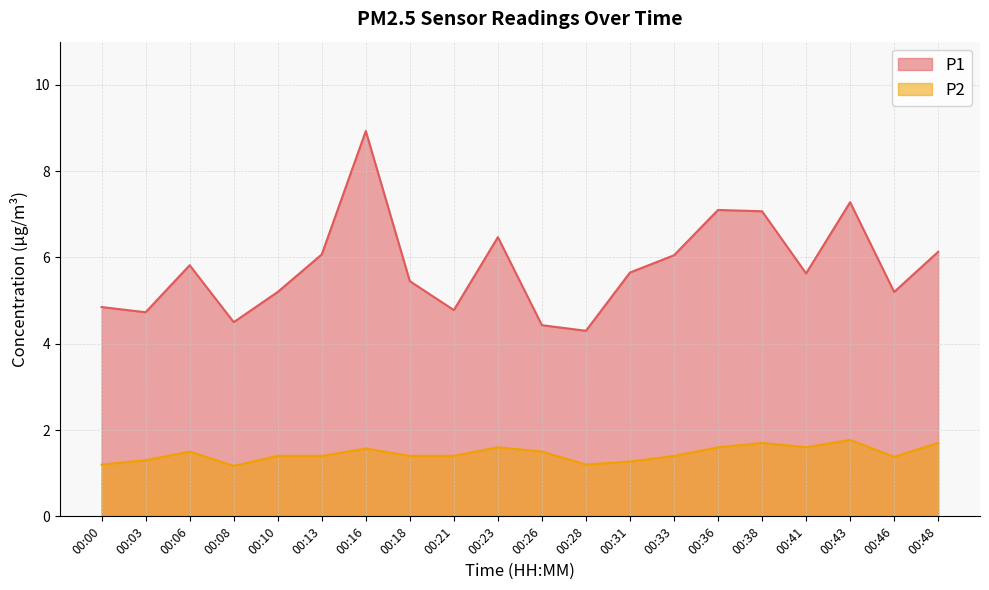

True or false: P2 and P1 intersect in this chart.

False